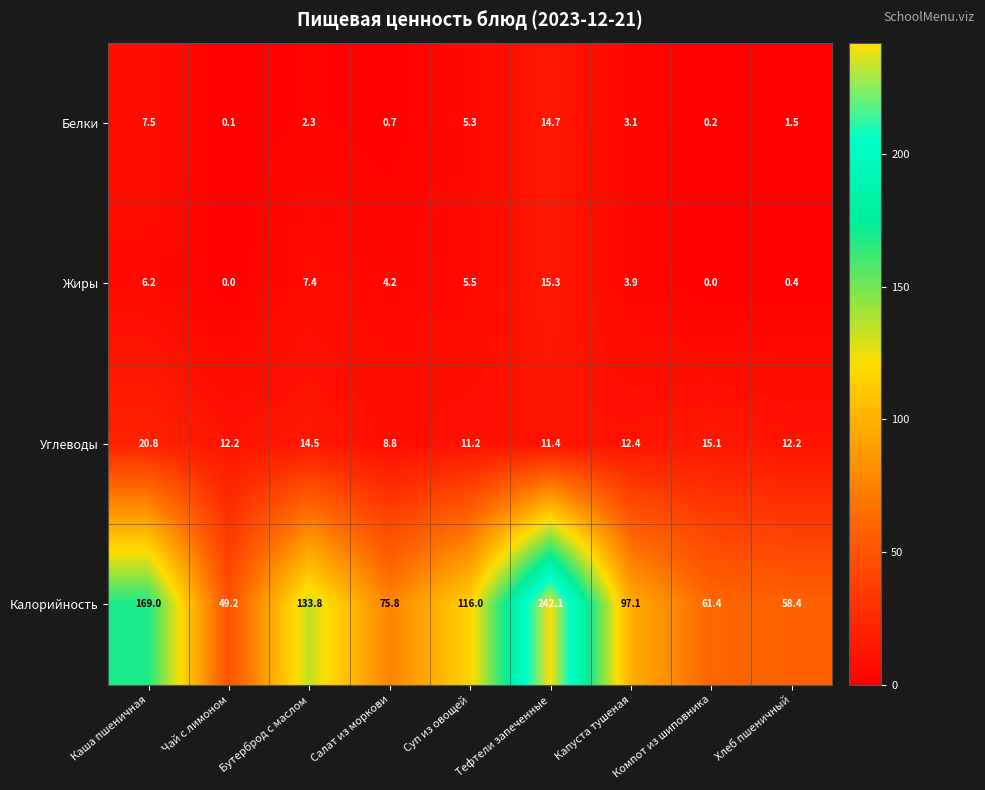

Which category has the highest value in the Углеводы series?

Каша пшеничная